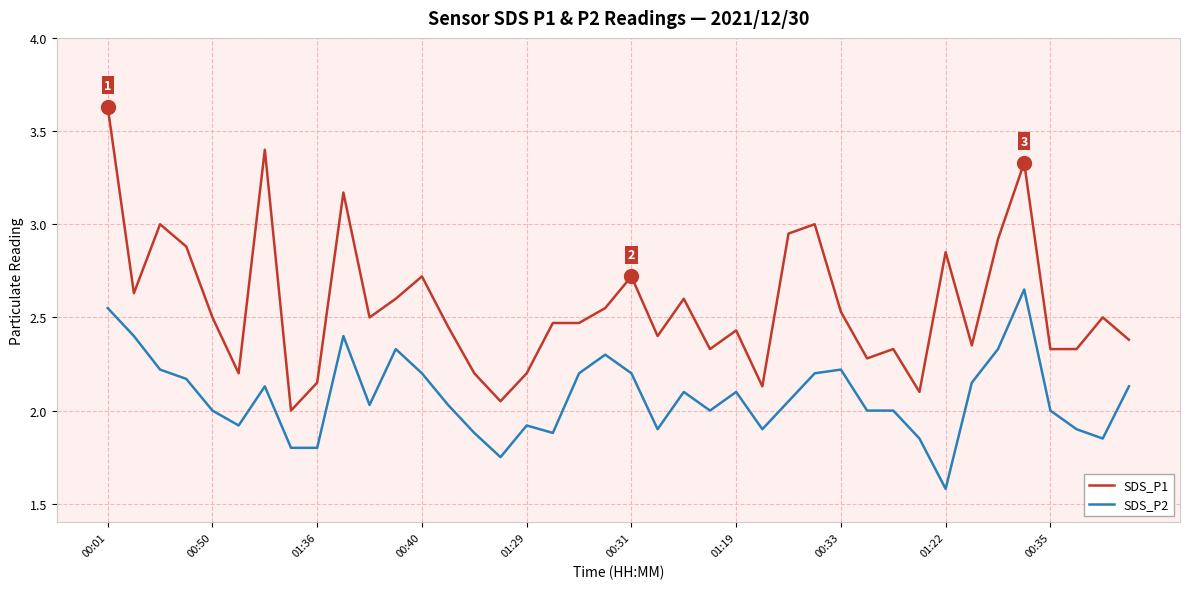

Which series has the largest range (max minus min)?

SDS_P1